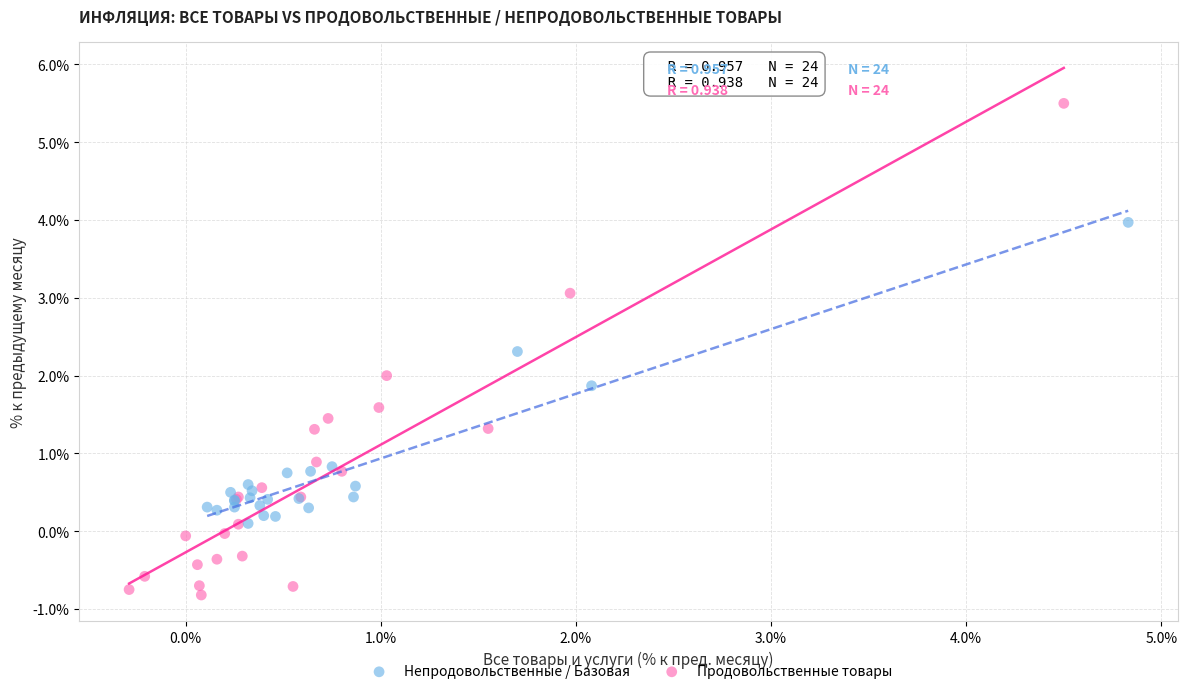

Which series contains the highest Y value?

Продовольственные товары